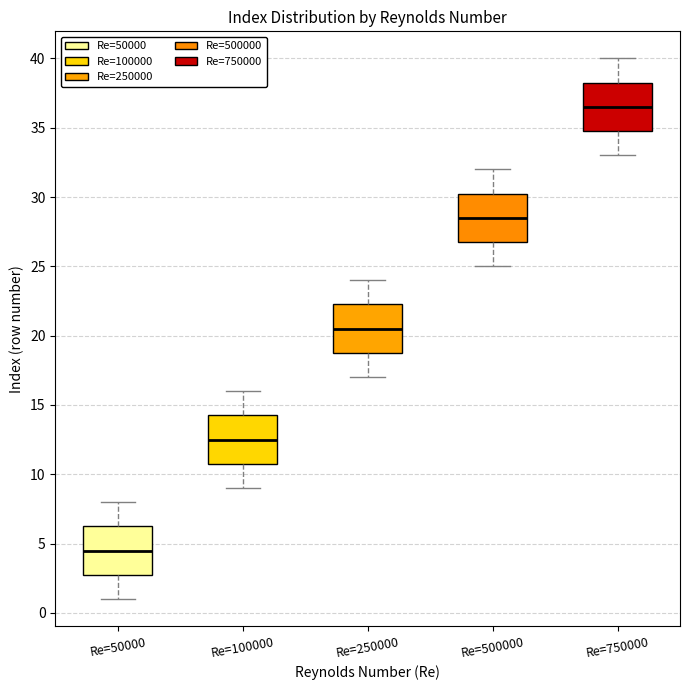

Reading left to right, transcribe this box plot: for each box, give where its median line is, the range the box spans, and where its two whiskers end, as read against the y-axis. The values are not printed on the chart, so give them approximately, as read against the axis.

Re=50000: median 4.5, box 3.0 to 6.5, whiskers 1.0 to 8.0
Re=100000: median 12.5, box 11.0 to 14.5, whiskers 9.0 to 16.0
Re=250000: median 20.5, box 19.0 to 22.5, whiskers 17.0 to 24.0
Re=500000: median 28.5, box 27.0 to 30.5, whiskers 25.0 to 32.0
Re=750000: median 36.5, box 35.0 to 38.5, whiskers 33.0 to 40.0